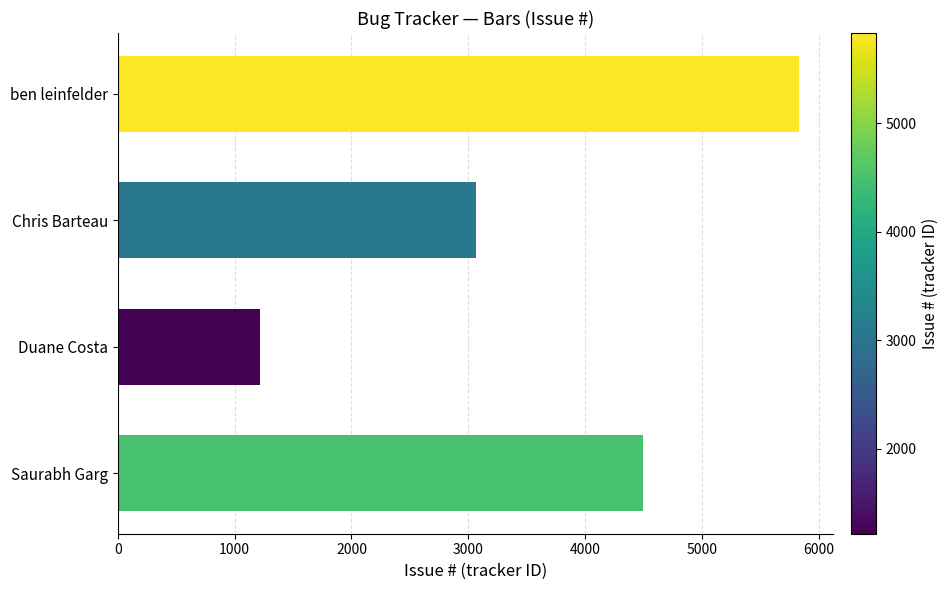

Reading bottom to top, transcribe all the data shown in this chart.

Saurabh Garg=4495	Duane Costa=1217	Chris Barteau=3067	ben leinfelder=5832